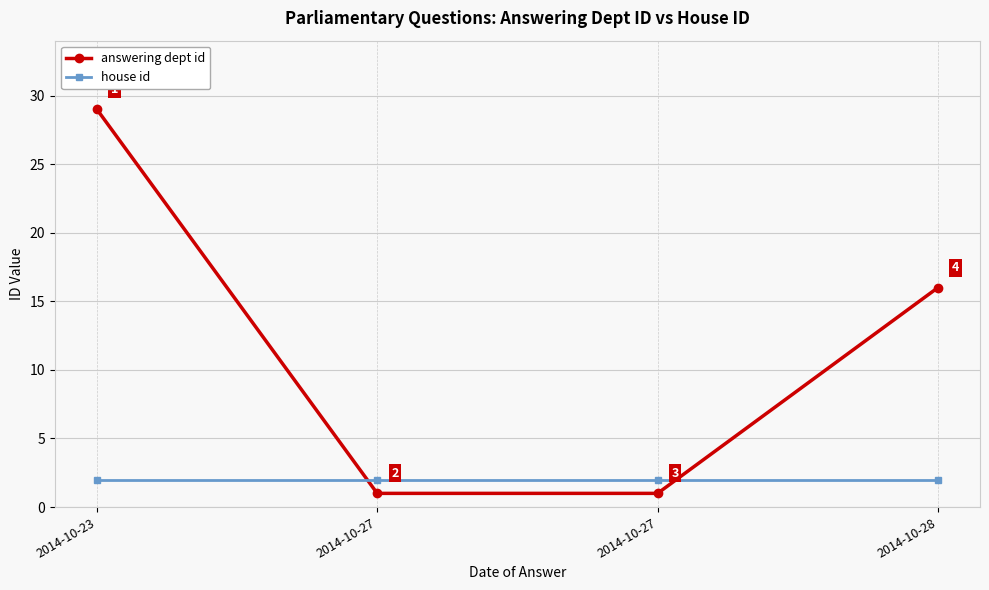

Does the chart display data point markers on the line(s)?

Yes